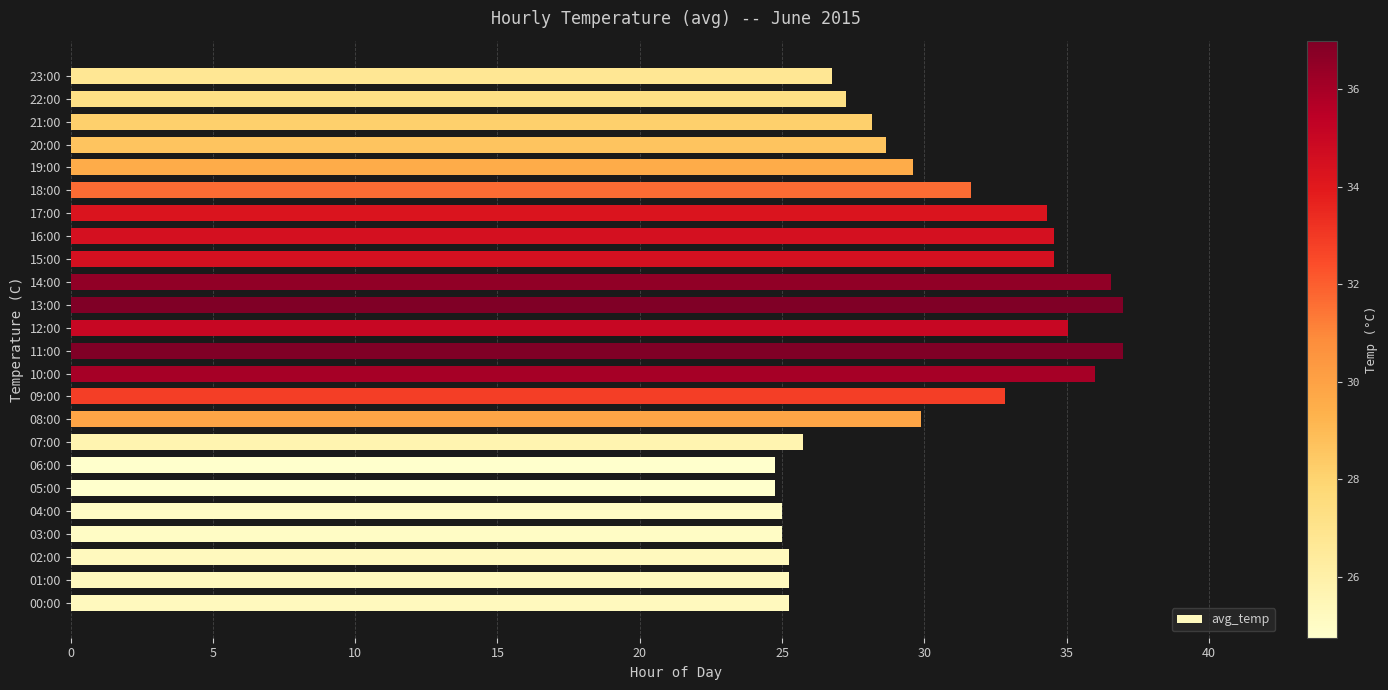

How many categories are shown in the chart?

24